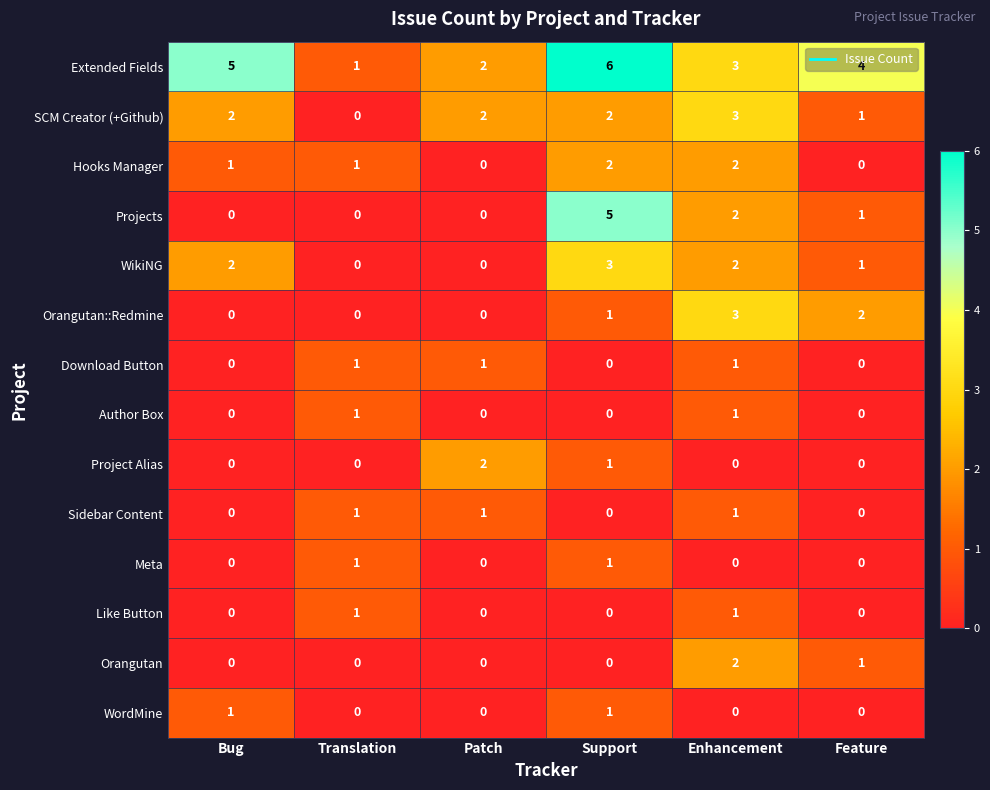

What is the highest value of the Orangutan::Redmine series?

3